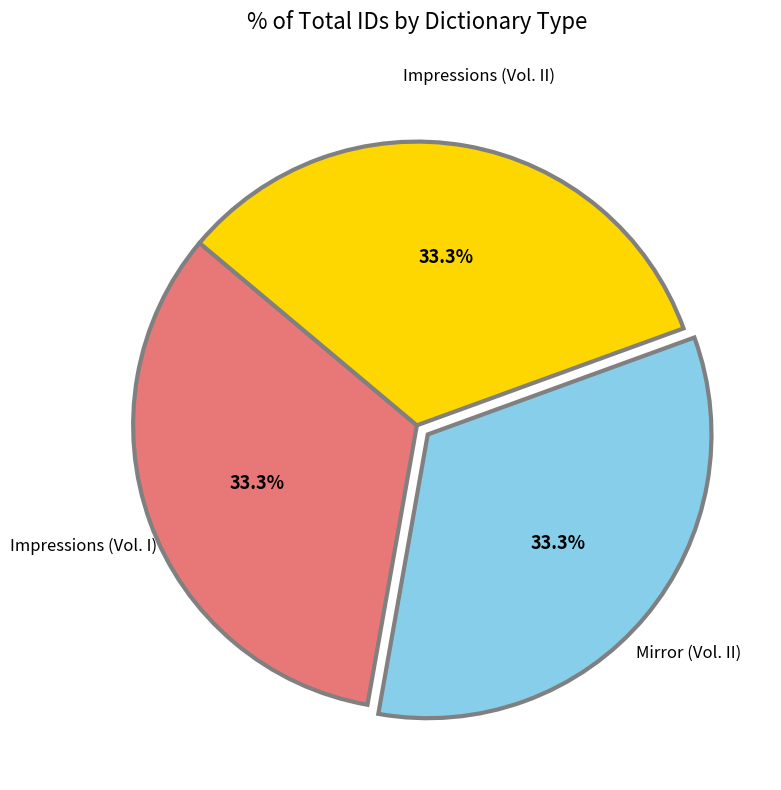

How many segments does this pie chart have?

3